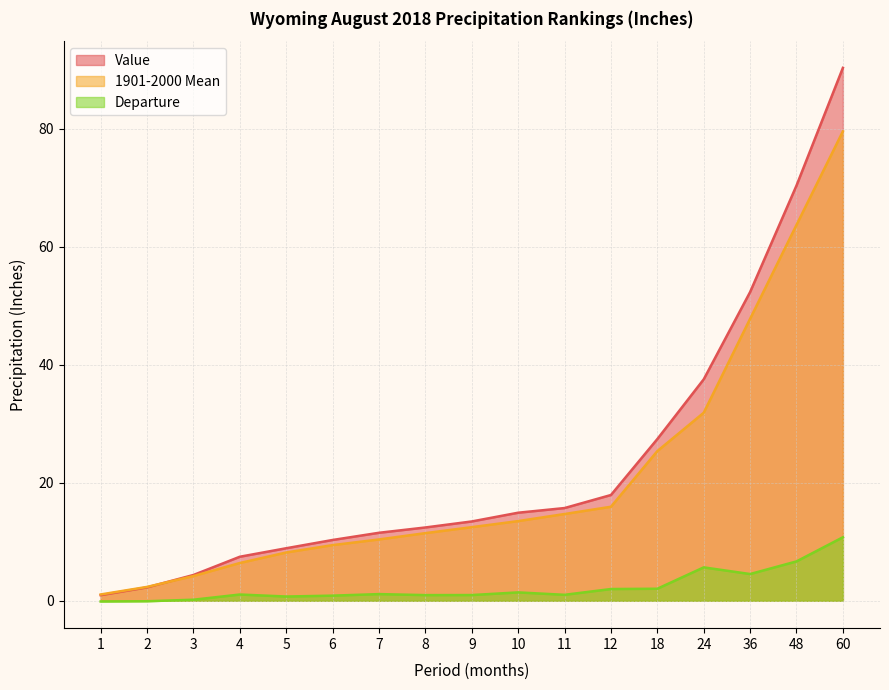

What value does the Departure series have at 10?

1.4